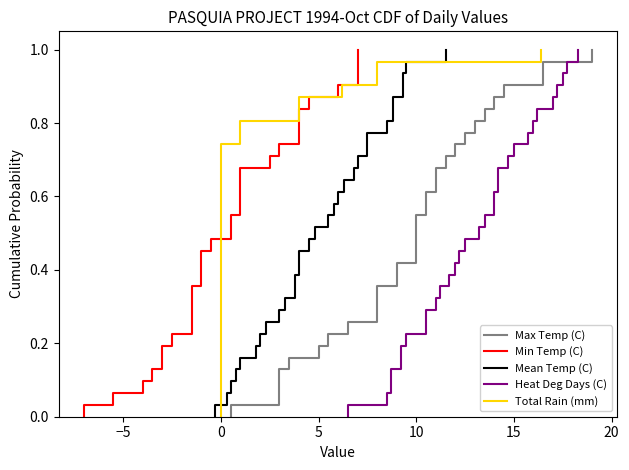

True or false: Max Temp (C) has more than 0 points higher than both neighbors.

False